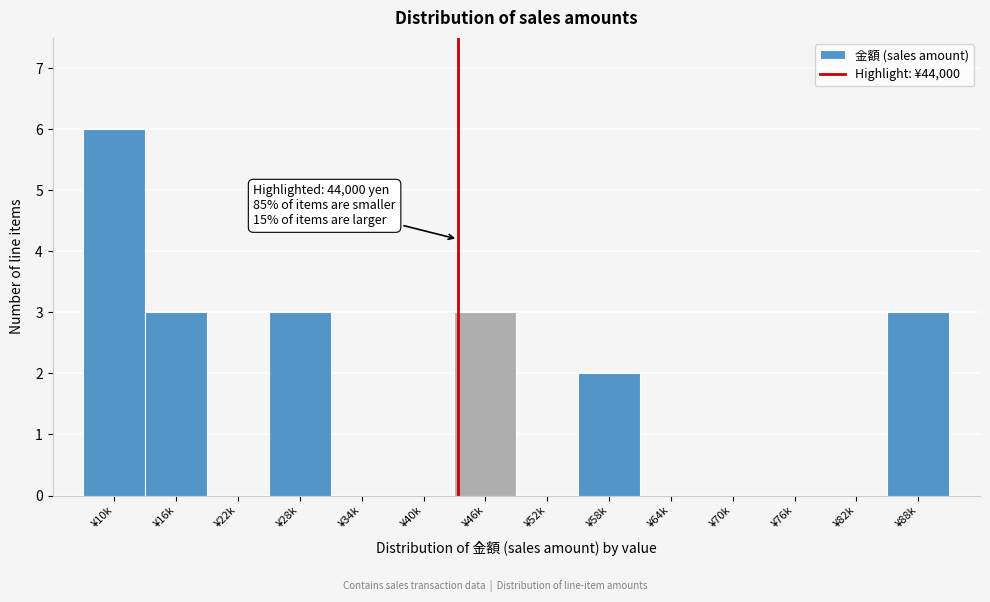

Reading right to left, what are all the values shown in this chart?

¥88k=3	¥82k=0	¥76k=0	¥70k=0	¥64k=0	¥58k=2	¥52k=0	¥46k=3	¥40k=0	¥34k=0	¥28k=3	¥22k=0	¥16k=3	¥10k=6